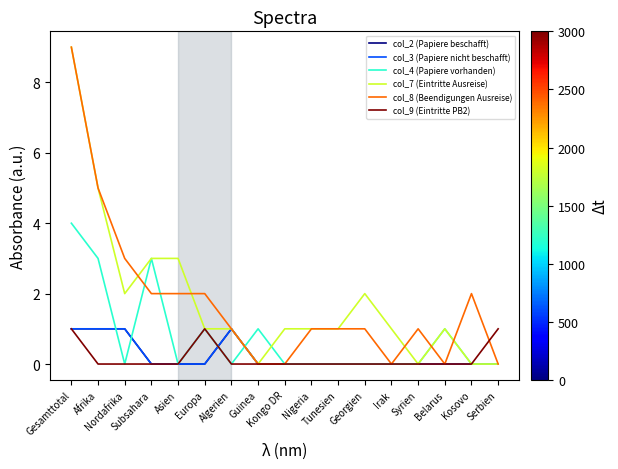

What is the spread (max minus min) of values at Kongo DR?

1